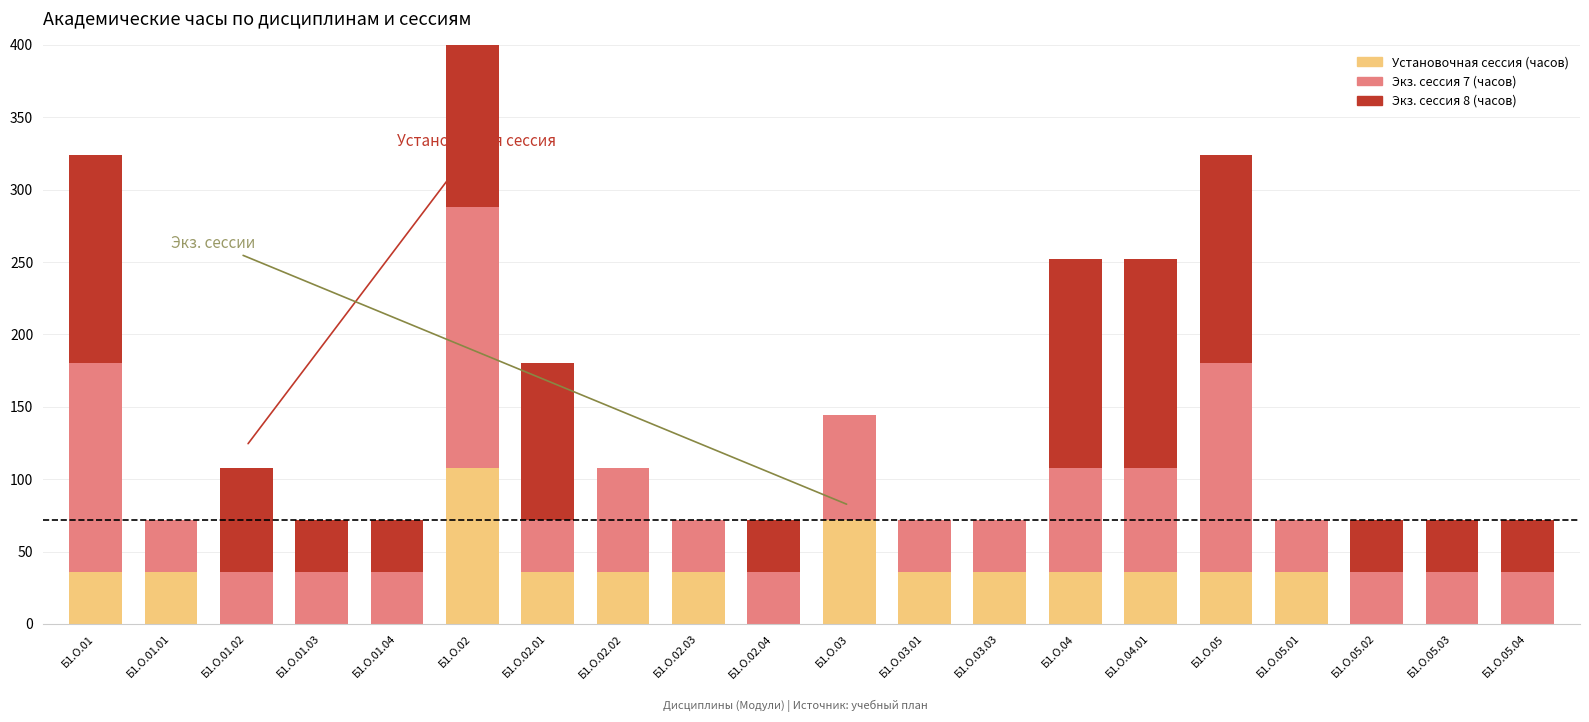

What is the sum of the Экз. сессия 8 (часов) values at Б1.О.02.04 and Б1.О.02?

180